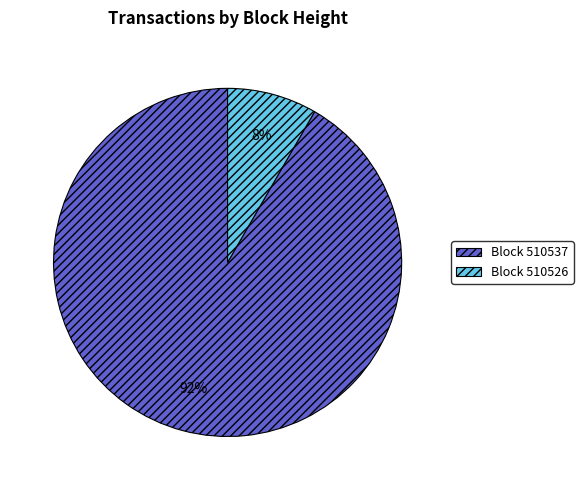

To the nearest percent, what is the average slice percentage?

50%